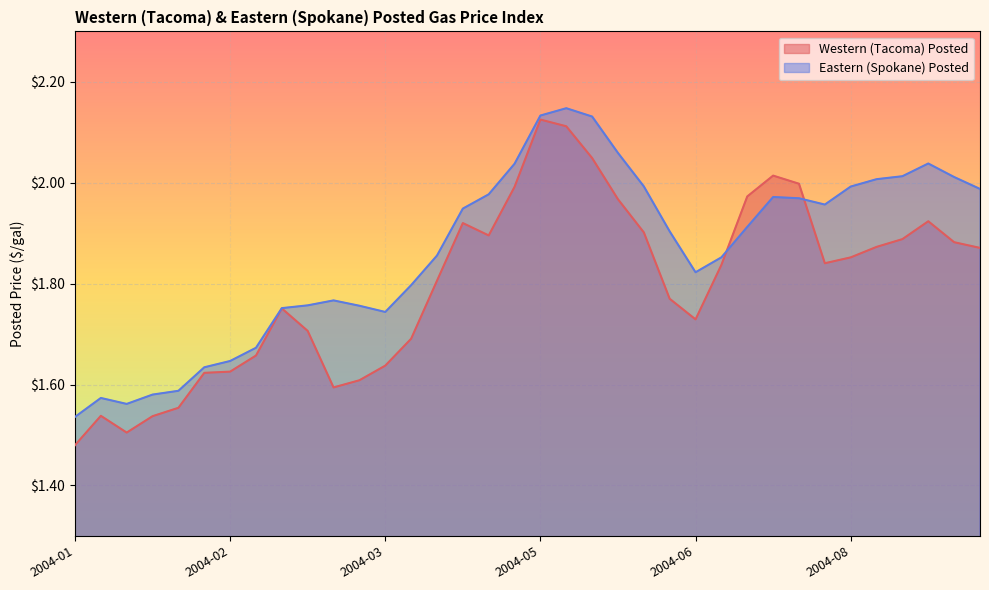

At which label does Western (Tacoma) Posted reach its peak?

2004-05